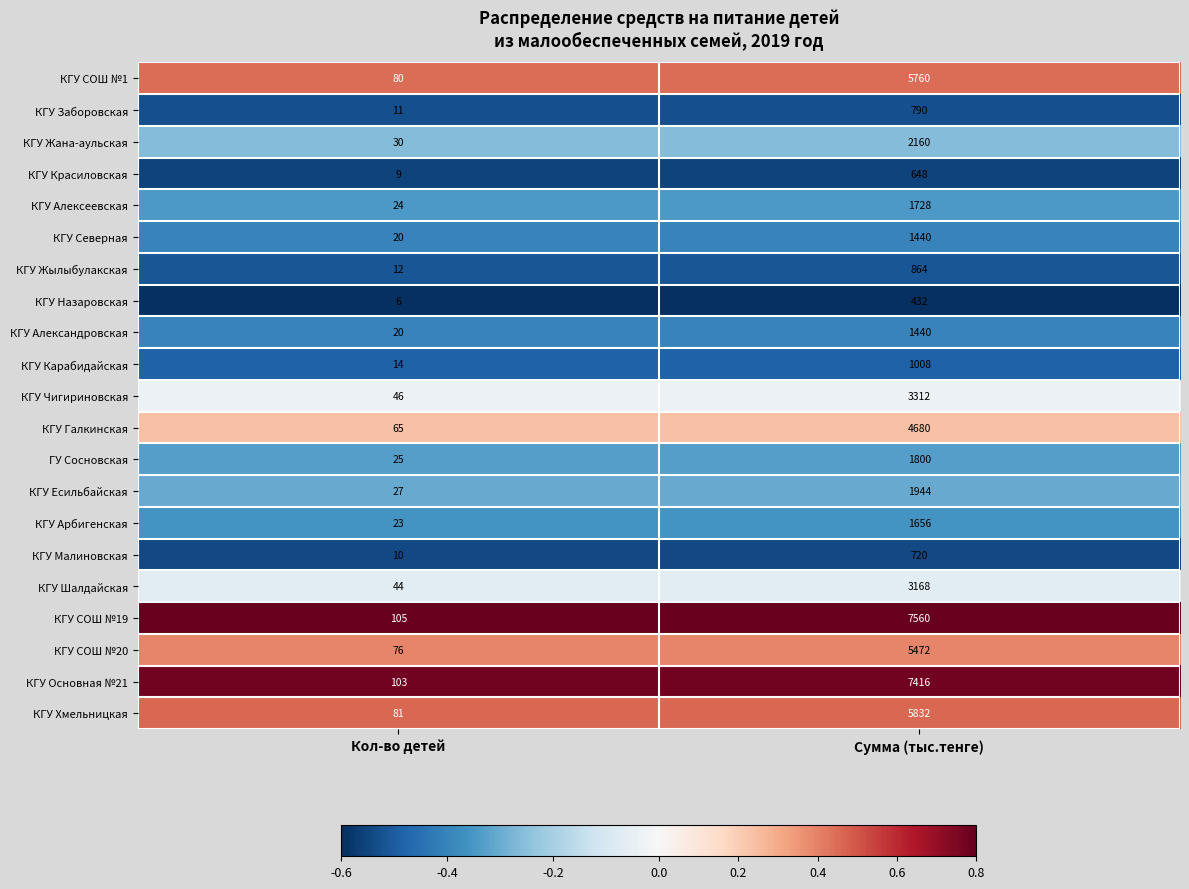

Which label corresponds to the smallest value in the chart?

Кол-во детей